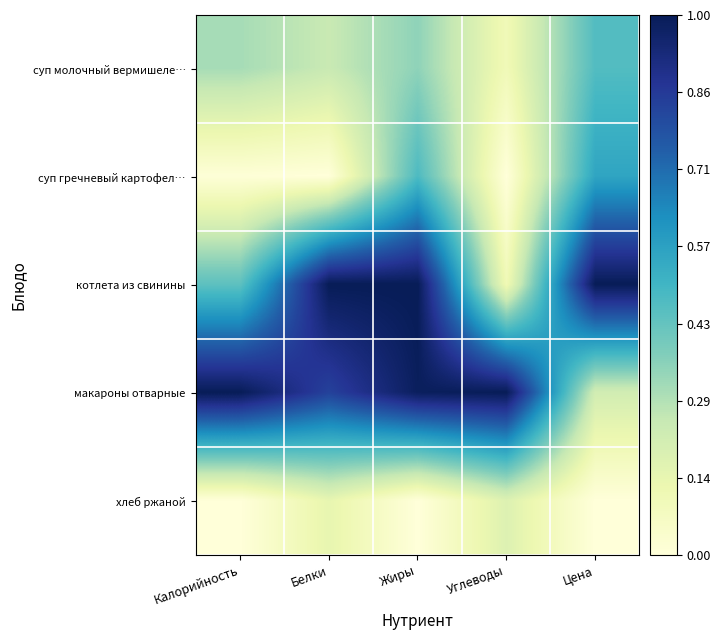

What is the total value across all series at Цена?

2.2